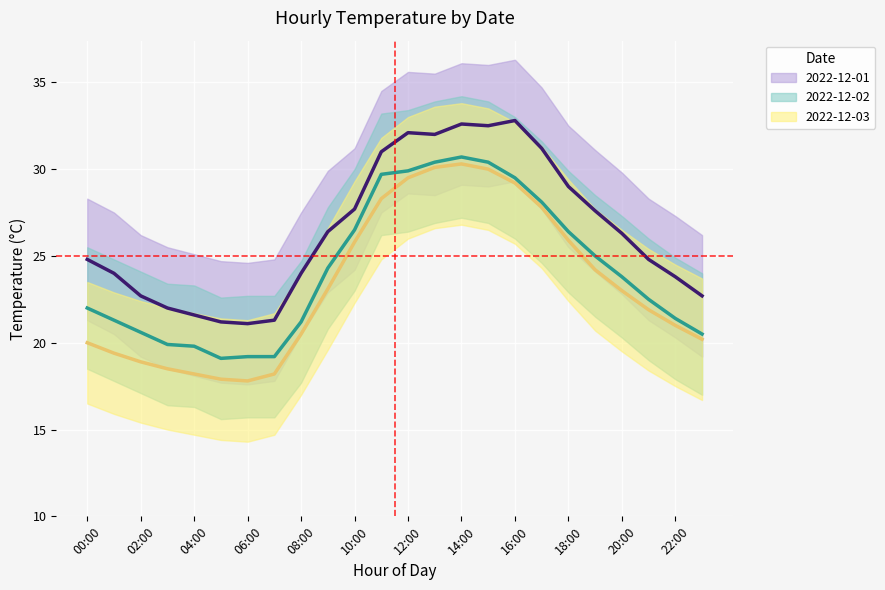

What is the sum of the 2022-12-03 values at 21:00 and 18:00?

47.8